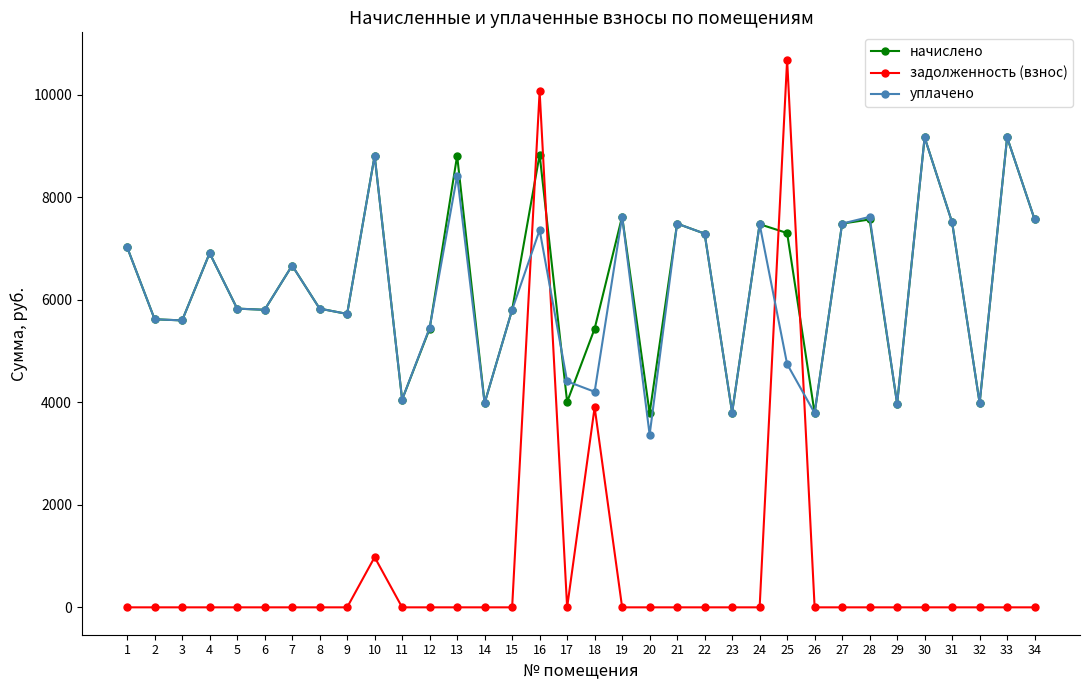

True or false: уплачено and начислено cross at least once.

True